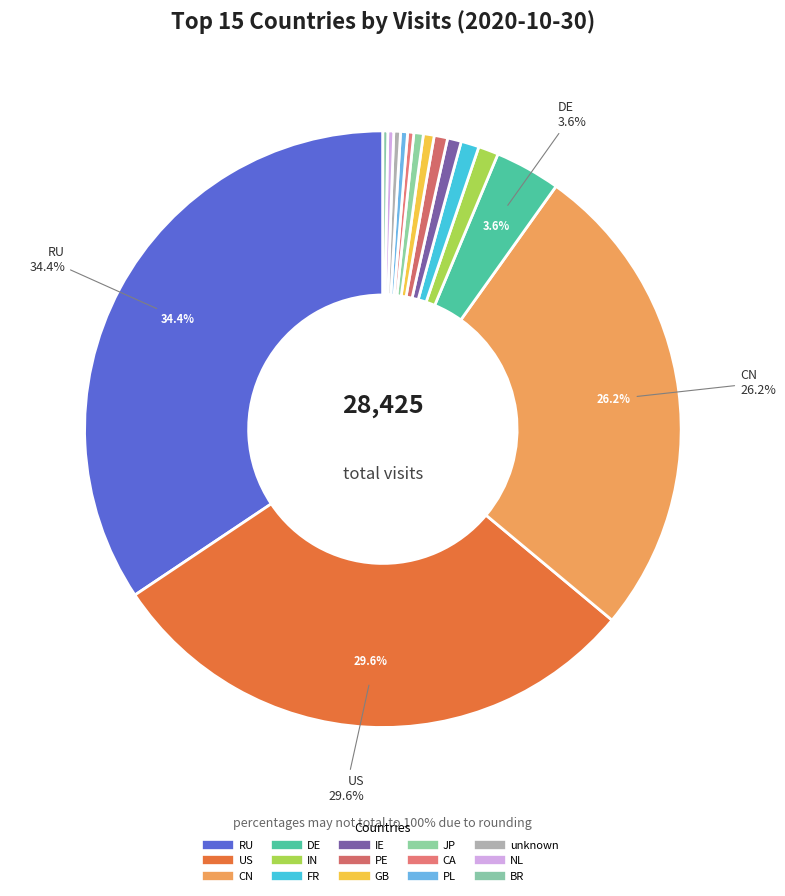

True or false: CA accounts for 0% of the total.

True